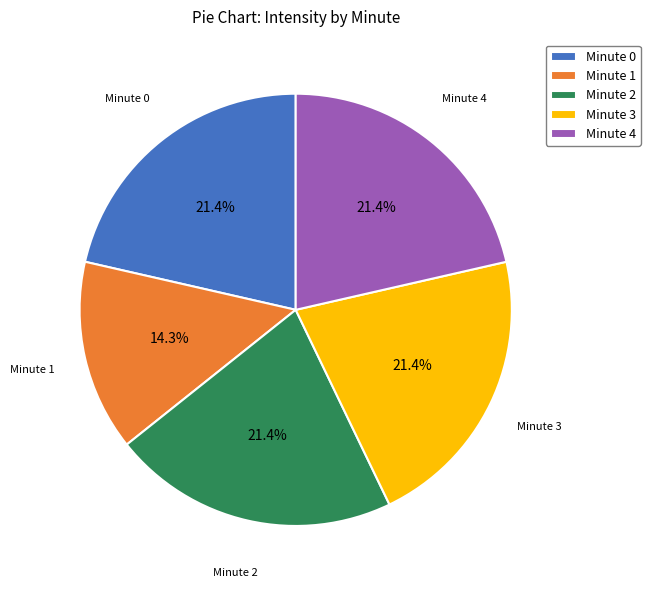

Approximately how many times larger is the value at Minute 4 compared to Minute 1?

1.5